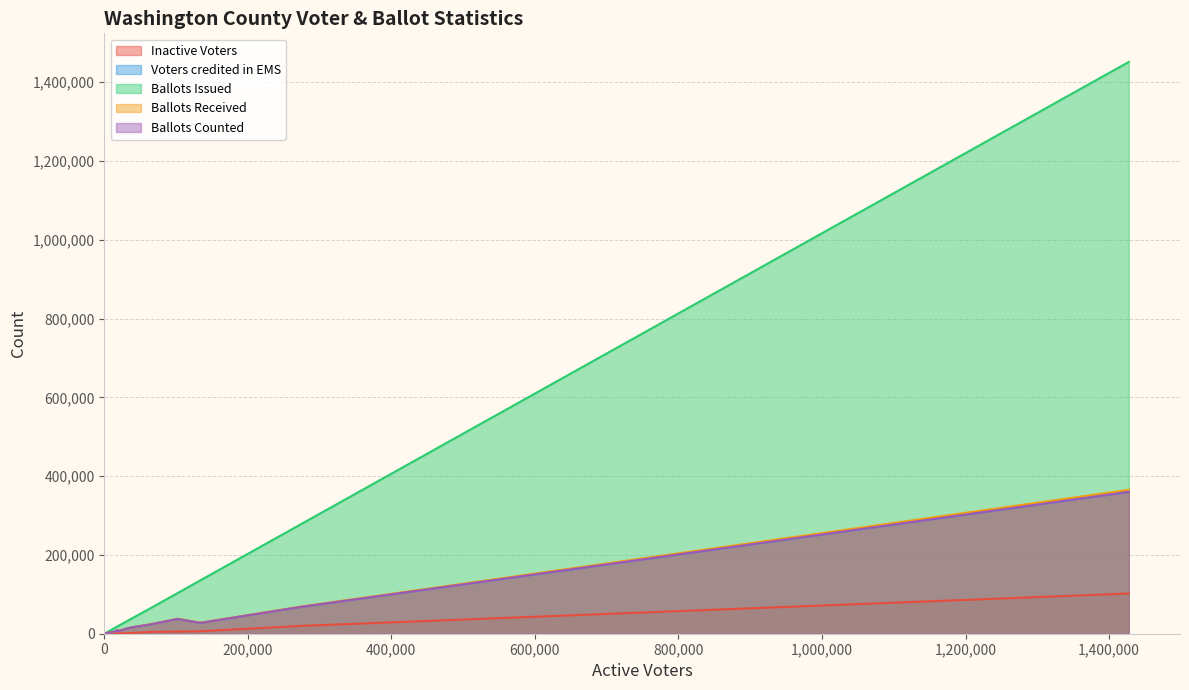

What is the difference between the maximum and second lowest values in the Ballots Counted series?

360023